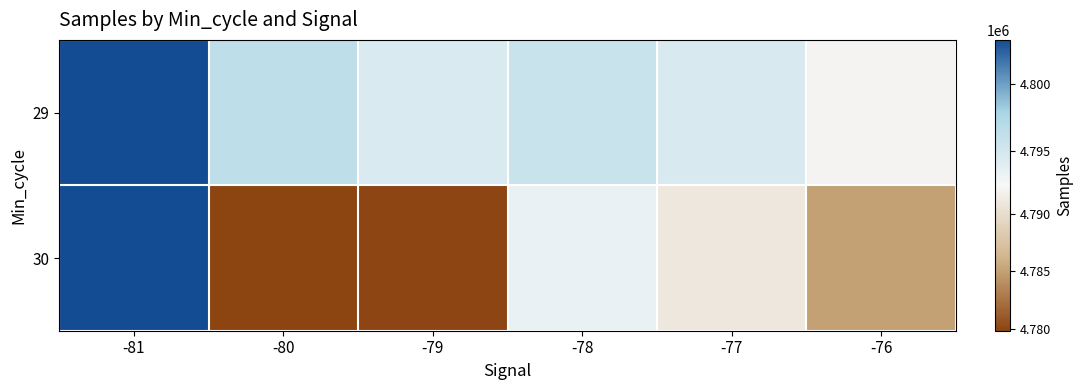

What is the minimum value shown in the chart?

4779862.7